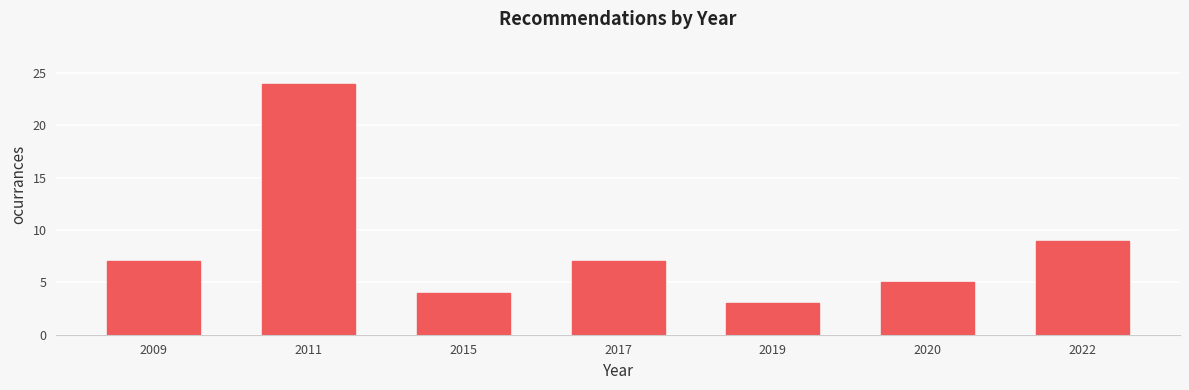

Reading left to right, transcribe all the data shown in this chart.

7	24	4	7	3	5	9